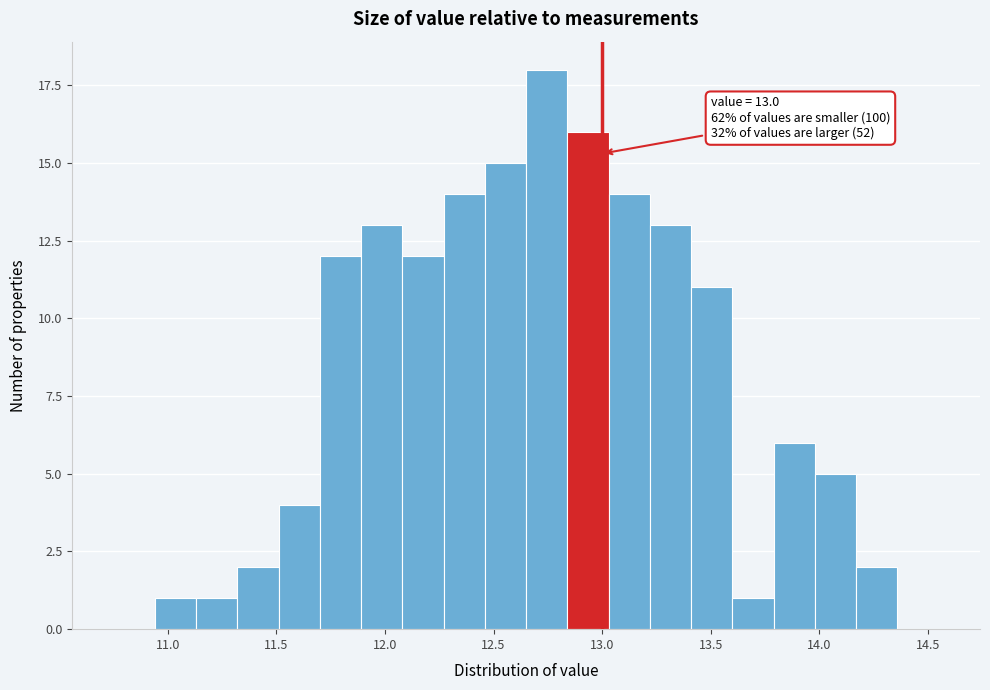

Around what value on the x-axis is the tallest bar? Give the approximate position of its centre, as read against the axis.

12.75